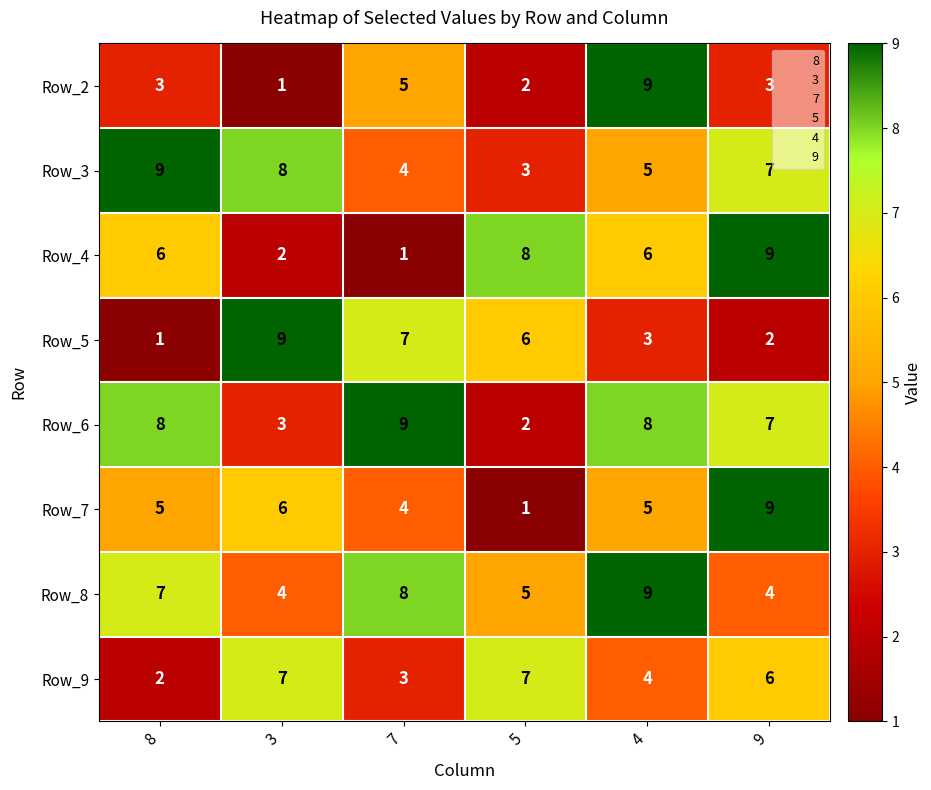

List the labels in order of Row_3 value, smallest first.

5, 7, 4, 9, 3, 8